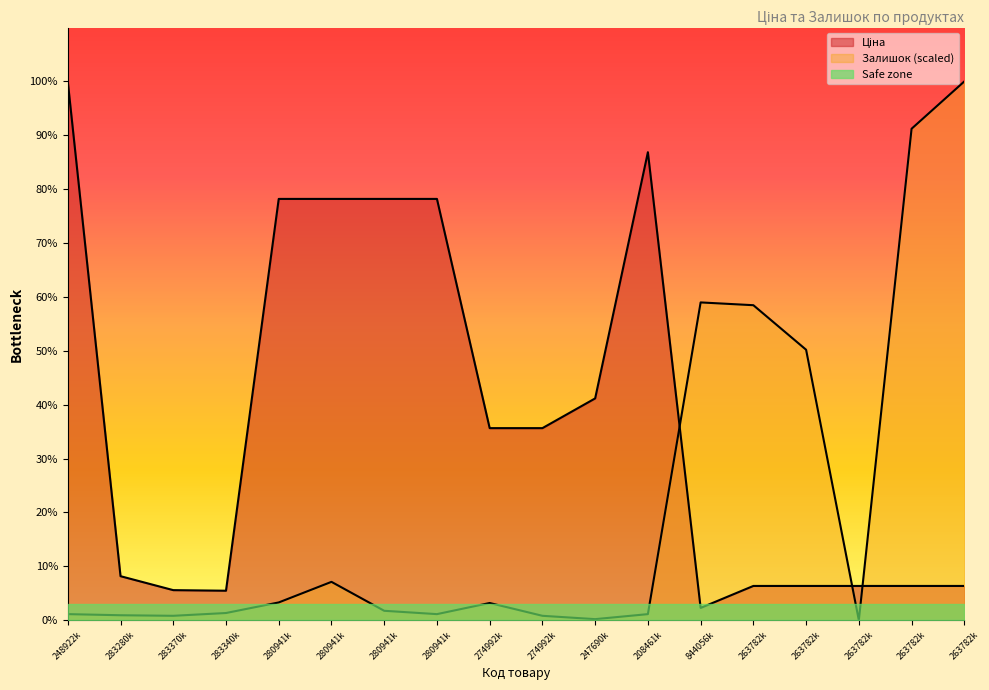

How many times do Залишок and Ціна cross each other?

3